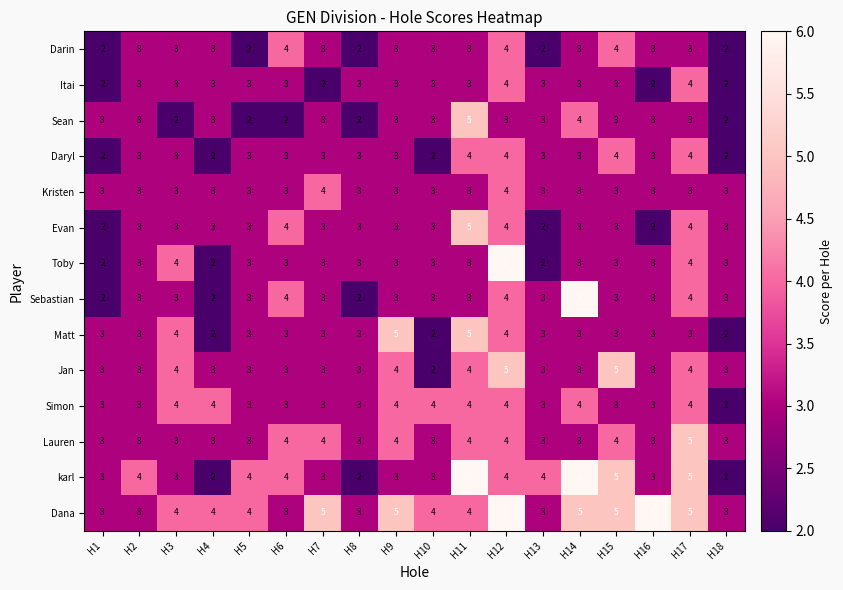

The value of Lauren at H15 is 4. True or false?

True